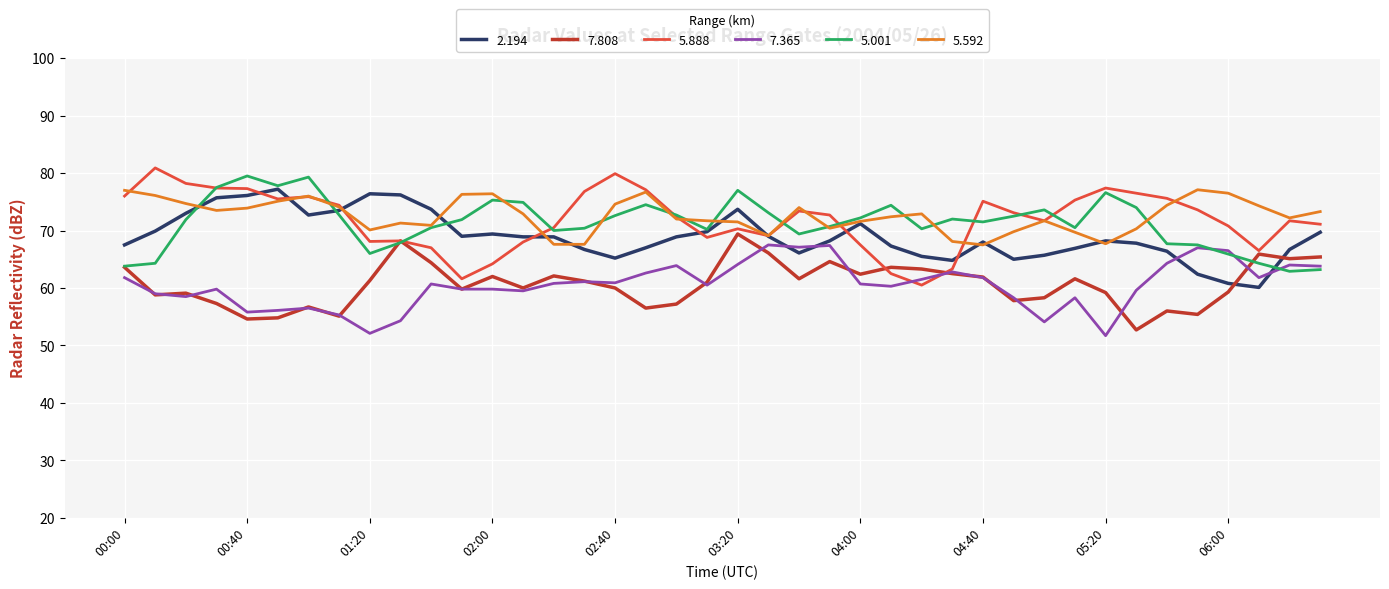

What is the minimum value for 5.888?

60.5